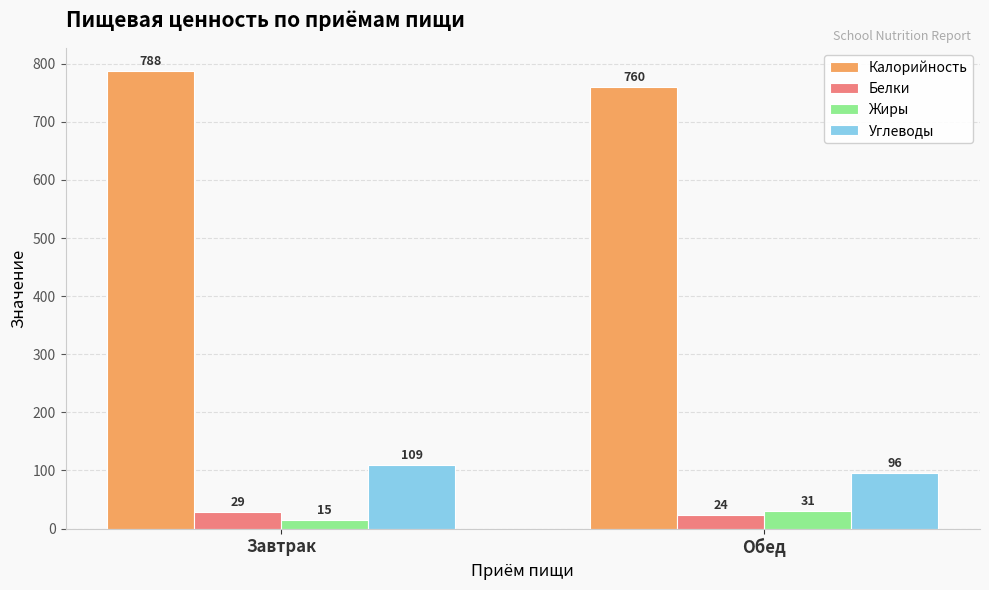

Which series changed the most between Завтрак and Обед?

Калорийность